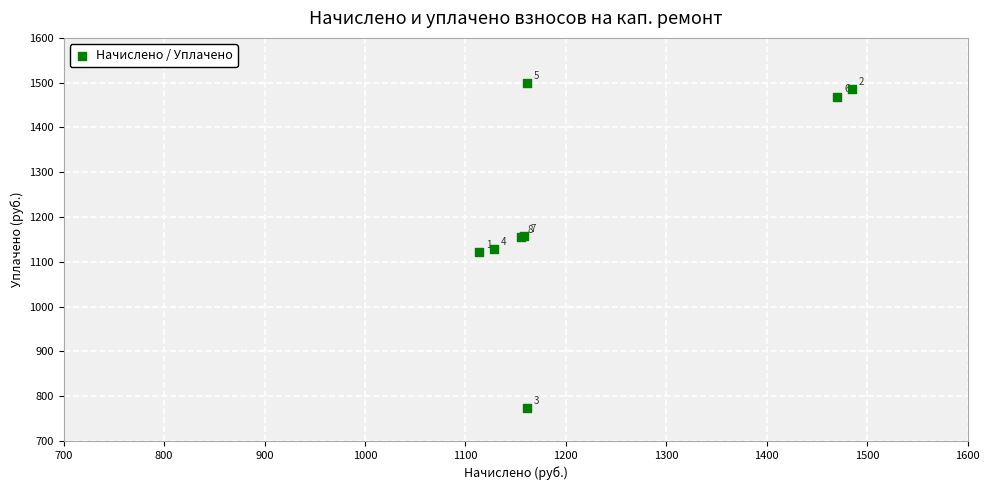

What Y value in the scatter plot is closest to 1137?

1128.6